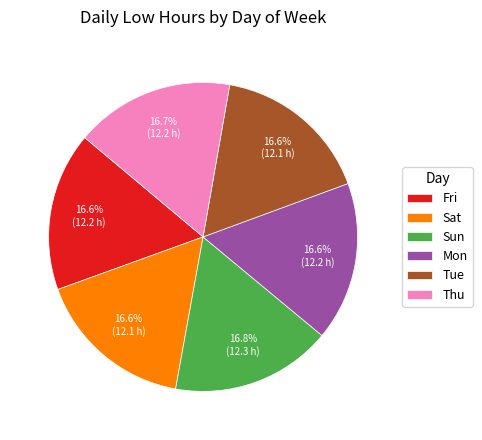

To the nearest percent, what is the combined percentage of Sat and Sun?

33%